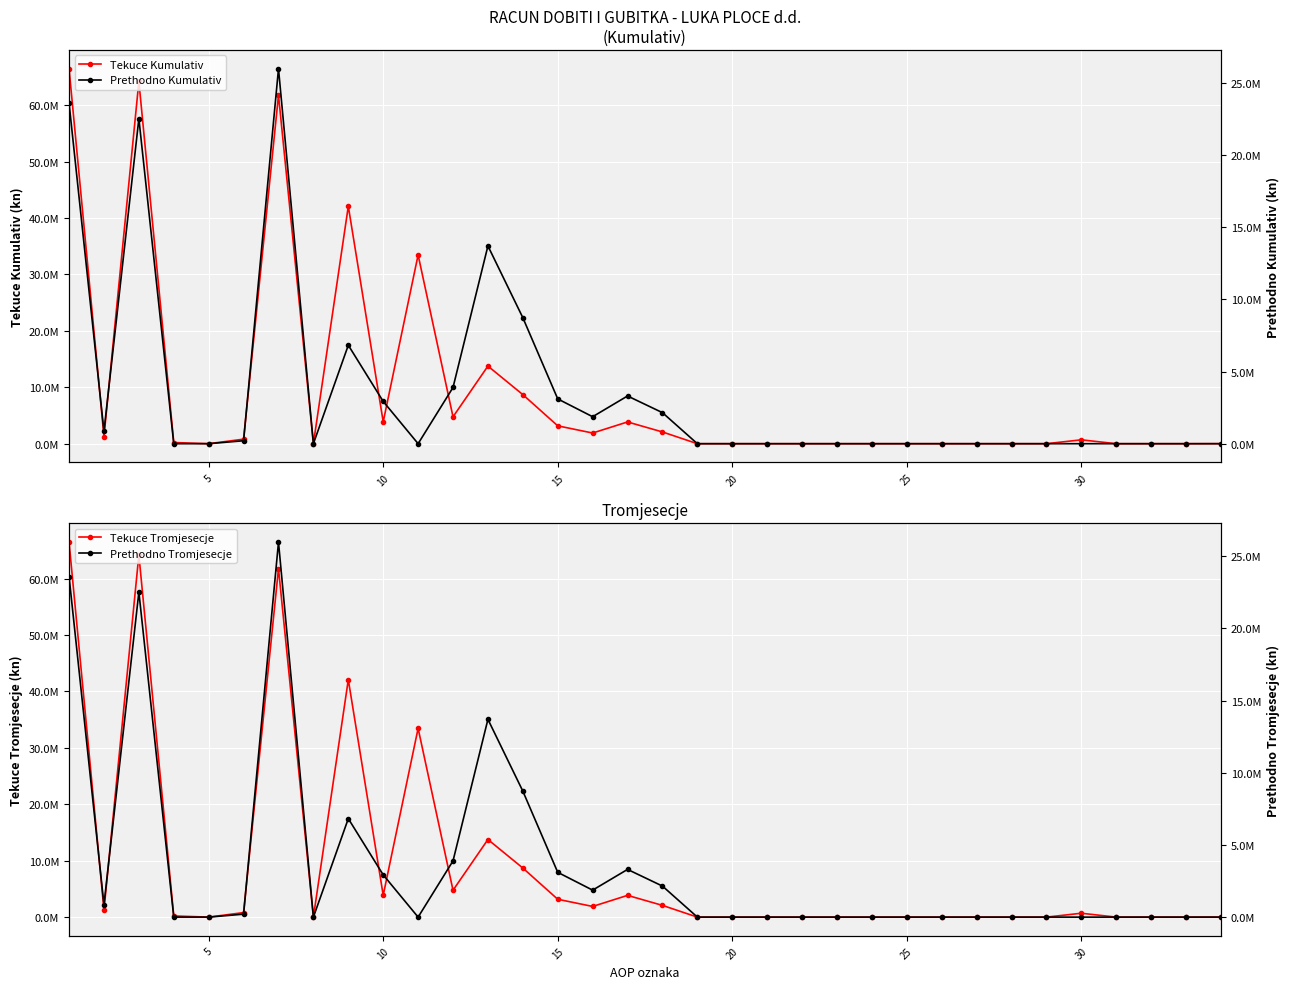

True or false: Prethodno Tromjesecje has more than 2 interior local peaks.

True